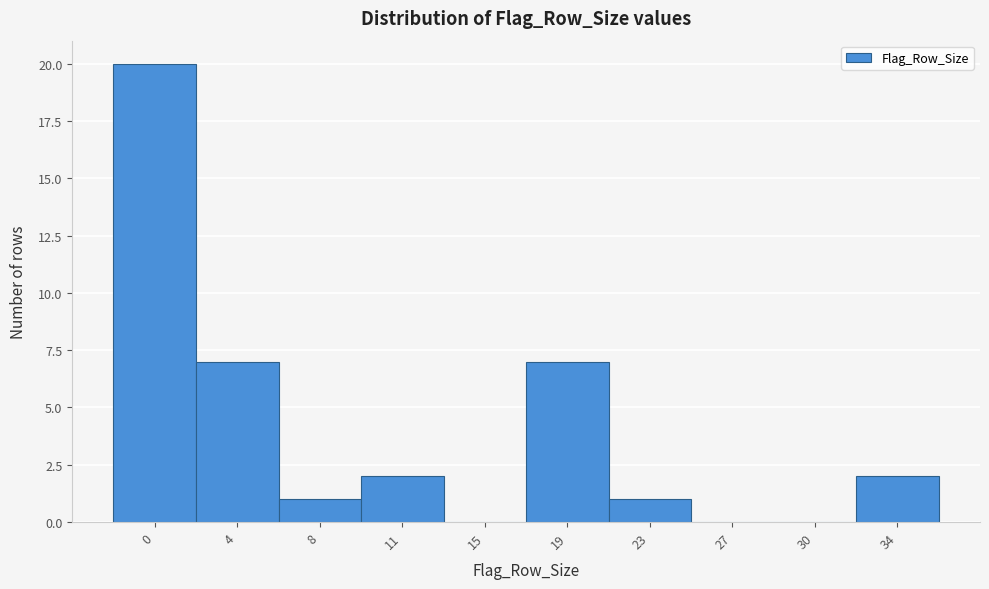

Reading left to right, what are all the values shown in this chart?

0=20	4=7	8=1	11=2	15=0	19=7	23=1	27=0	30=0	34=2